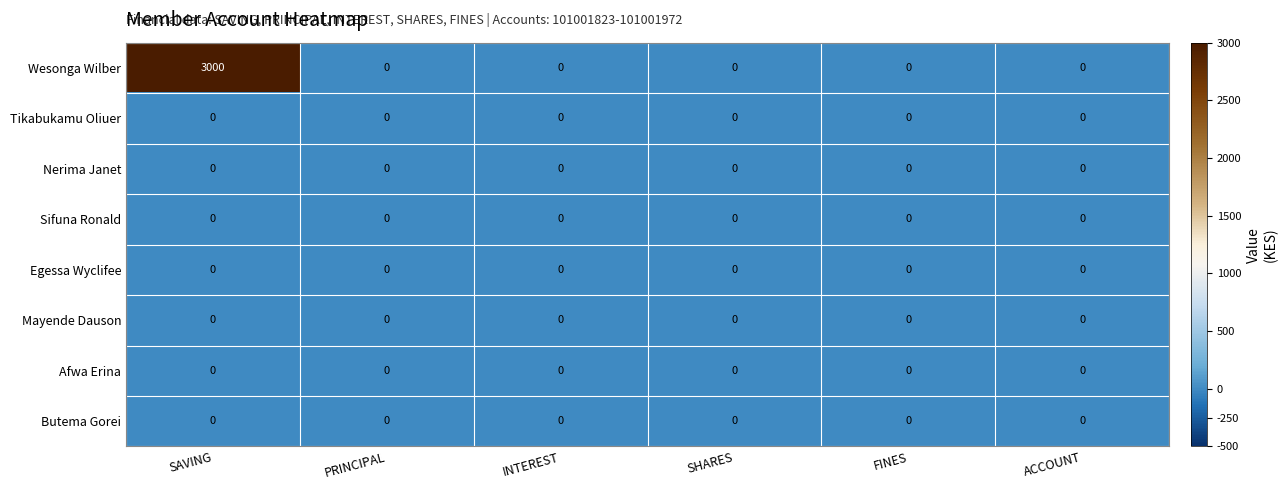

True or false: Afwa Erina has a value of 0 at PRINCIPAL.

True